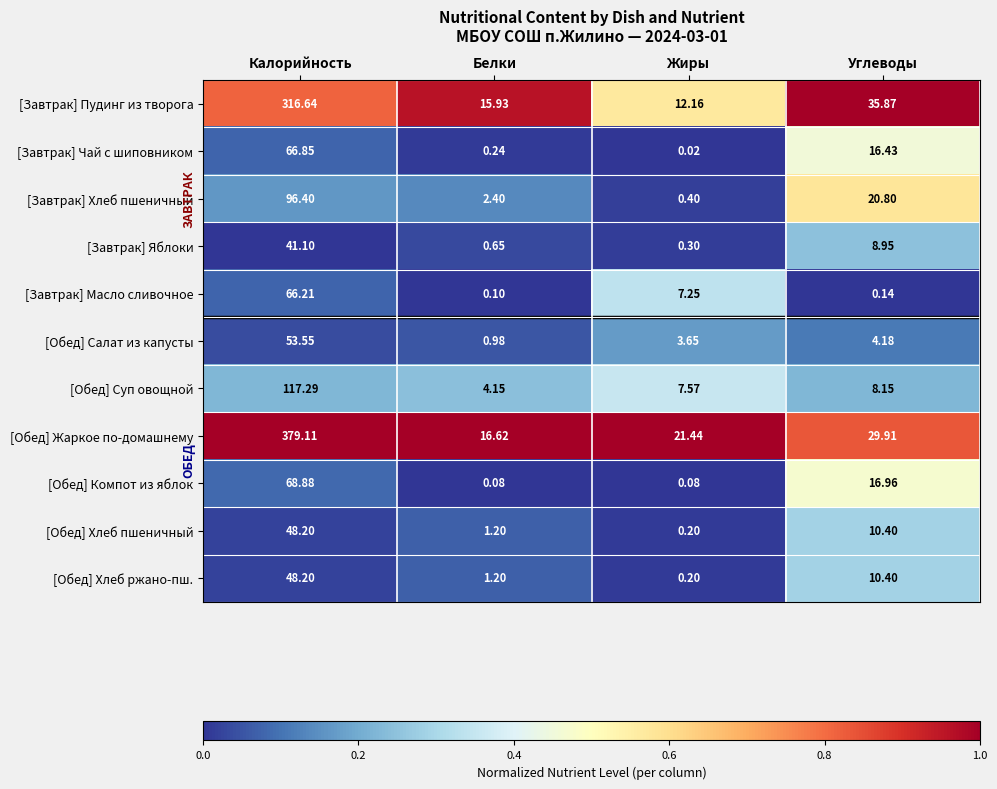

Where does the [Завтрак] Хлеб пшеничный series first go above 20?

Калорийность